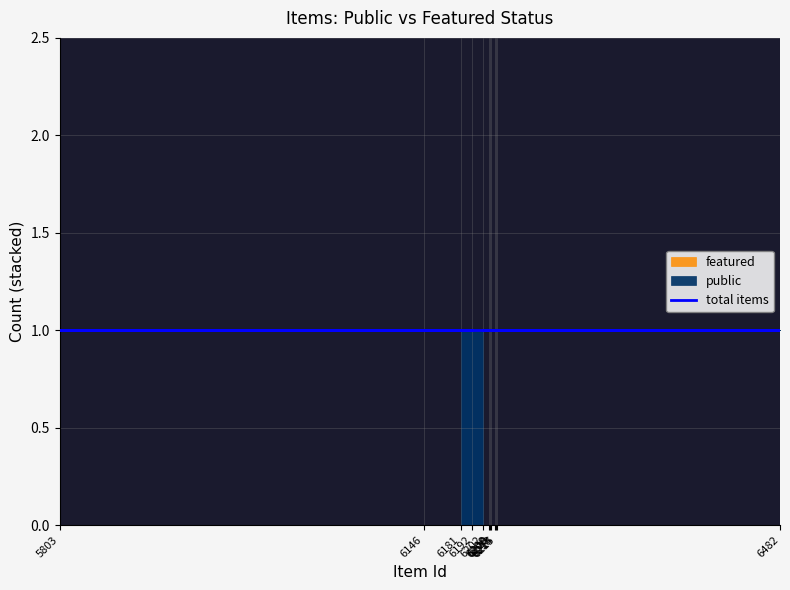

Which series has the largest range (max minus min)?

public